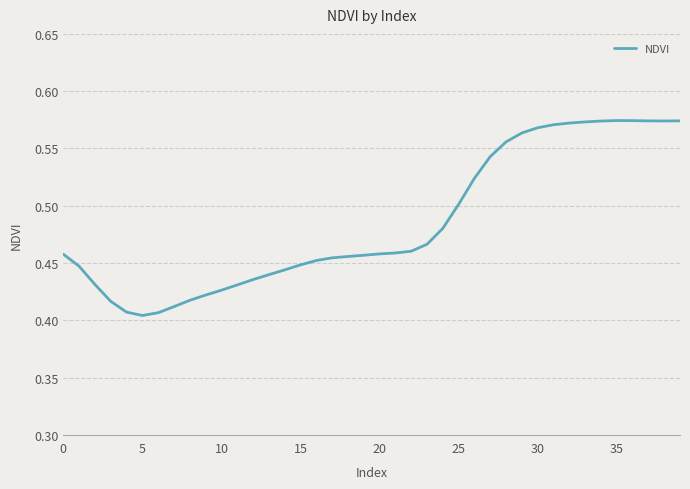

How many lines are shown in the chart?

1